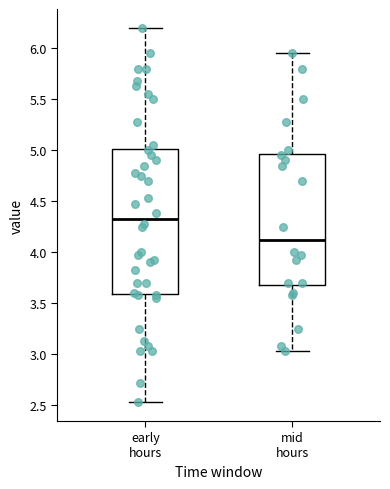

Which box is the tallest, from its lower edge to its upper edge?

early hours